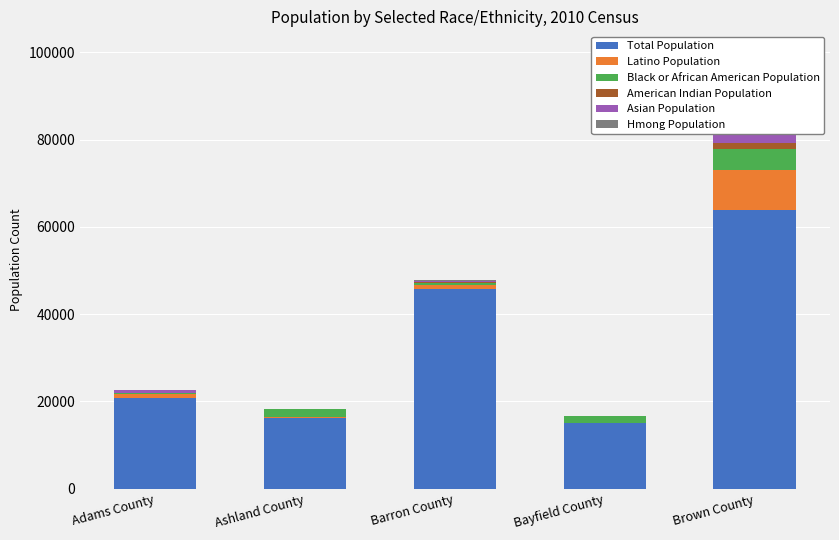

At which category does the chart reach its peak across all series?

Brown County